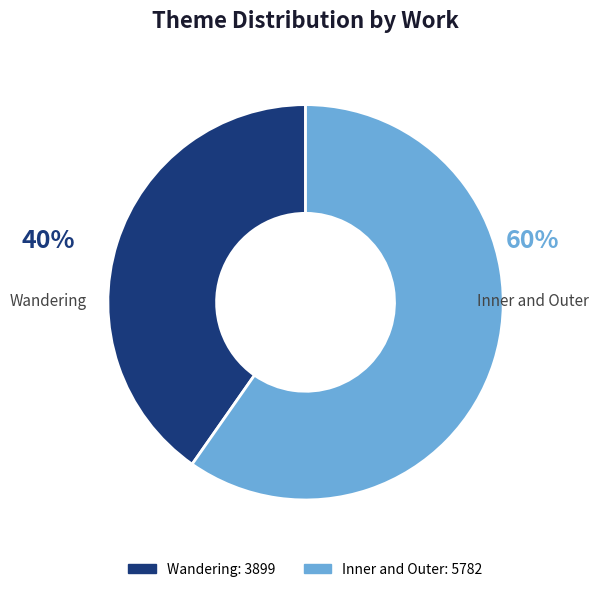

What is the largest slice in the pie chart?

Inner and Outer